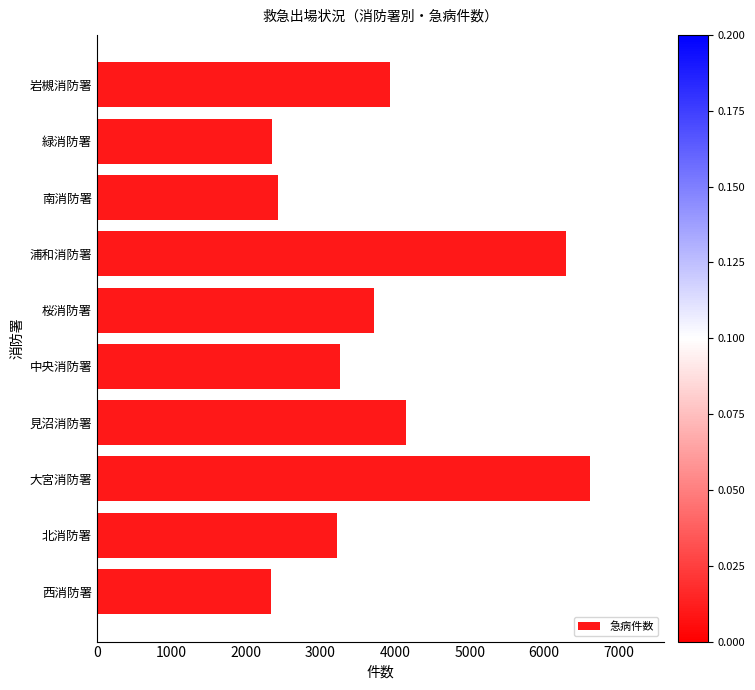

Where is the data nearest to the value 4473?

見沼消防署